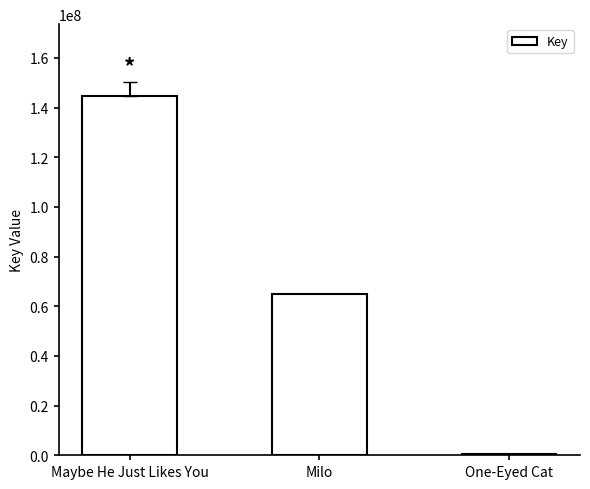

Approximately how many times larger is the value at Maybe He Just Likes You compared to Milo?

2.2